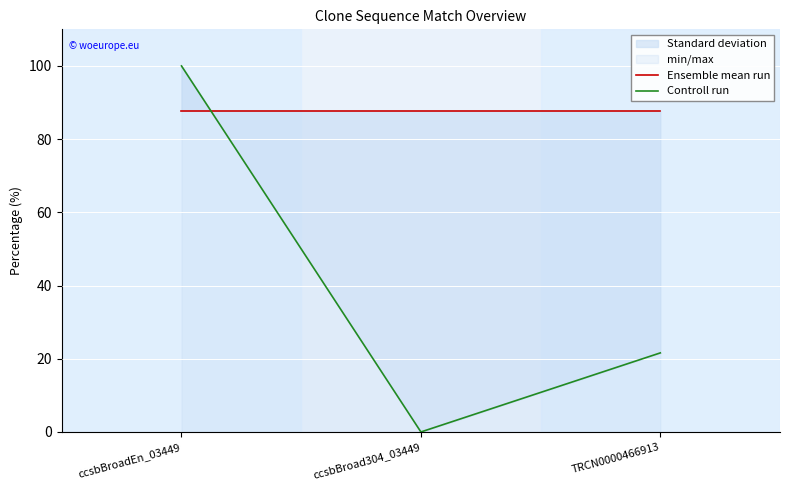

Is it true that Controll run equals 41.1 at ccsbBroad304_03449?

False